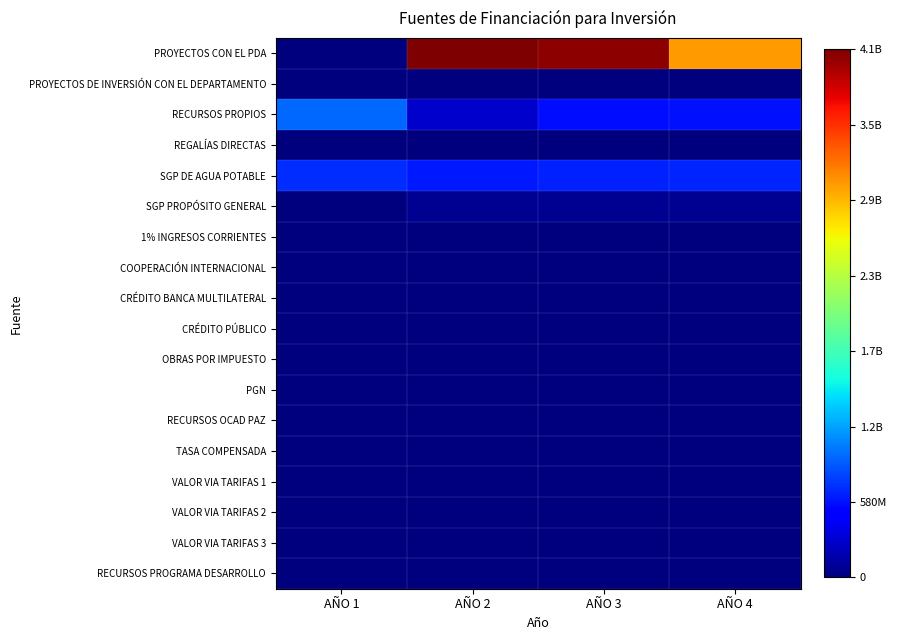

At AÑO 4, list the series in order from largest to smallest.

PROYECTOS CON EL PDA, SGP DE AGUA POTABLE, RECURSOS PROPIOS, SGP PROPÓSITO GENERAL, PROYECTOS DE INVERSIÓN CON EL DEPARTAMENTO, REGALÍAS DIRECTAS, 1% INGRESOS CORRIENTES, COOPERACIÓN INTERNACIONAL, CRÉDITO BANCA MULTILATERAL, CRÉDITO PÚBLICO, OBRAS POR IMPUESTO, PGN, RECURSOS OCAD PAZ, TASA COMPENSADA, VALOR VIA TARIFAS 1, VALOR VIA TARIFAS 2, VALOR VIA TARIFAS 3, RECURSOS PROGRAMA DESARROLLO